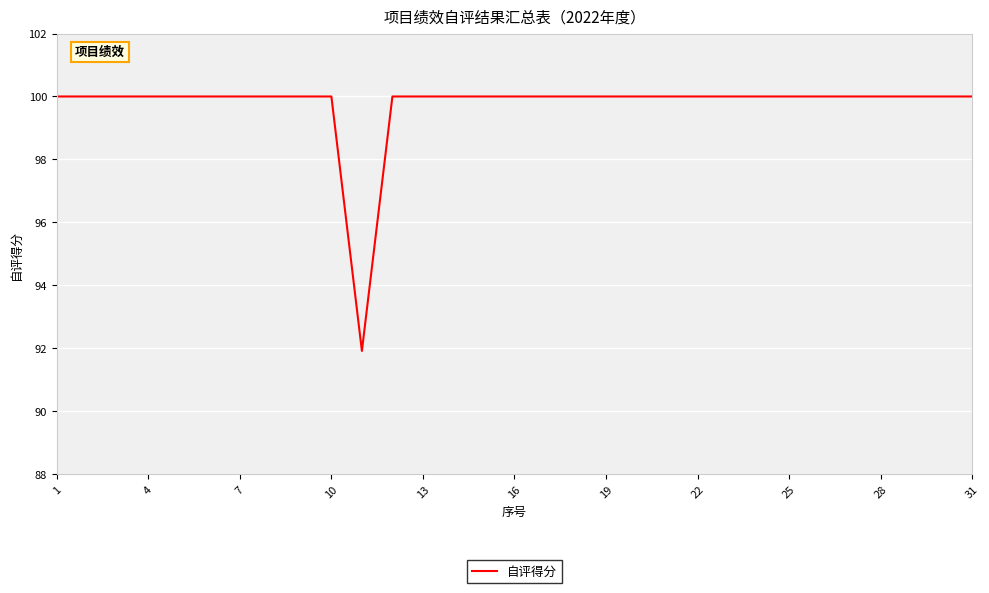

What is the maximum value shown in the chart?

100.0